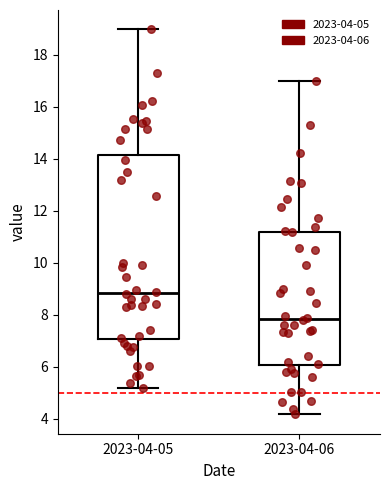

Reading left to right, transcribe this box plot: for each box, give where its median line is, the range the box spans, and where its two whiskers end, as read against the y-axis. The values are not printed on the chart, so give them approximately, as read against the axis.

2023-04-05: median 8.8, box 7.0 to 14.2, whiskers 5.2 to 19.0
2023-04-06: median 7.8, box 6.0 to 11.2, whiskers 4.2 to 17.0